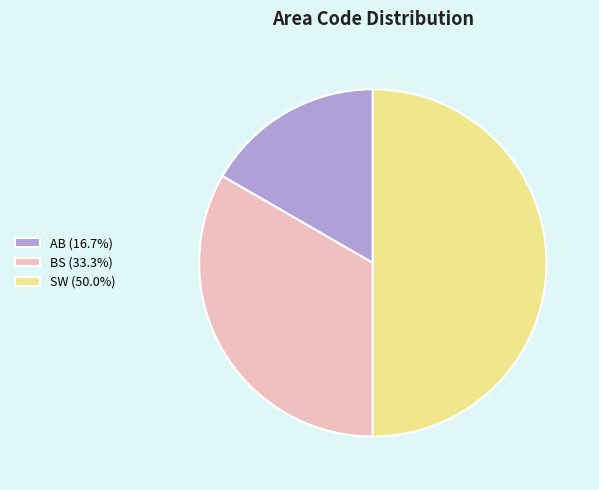

Do BS (33.3%) and SW (50.0%) together represent more than half of the pie?

Yes